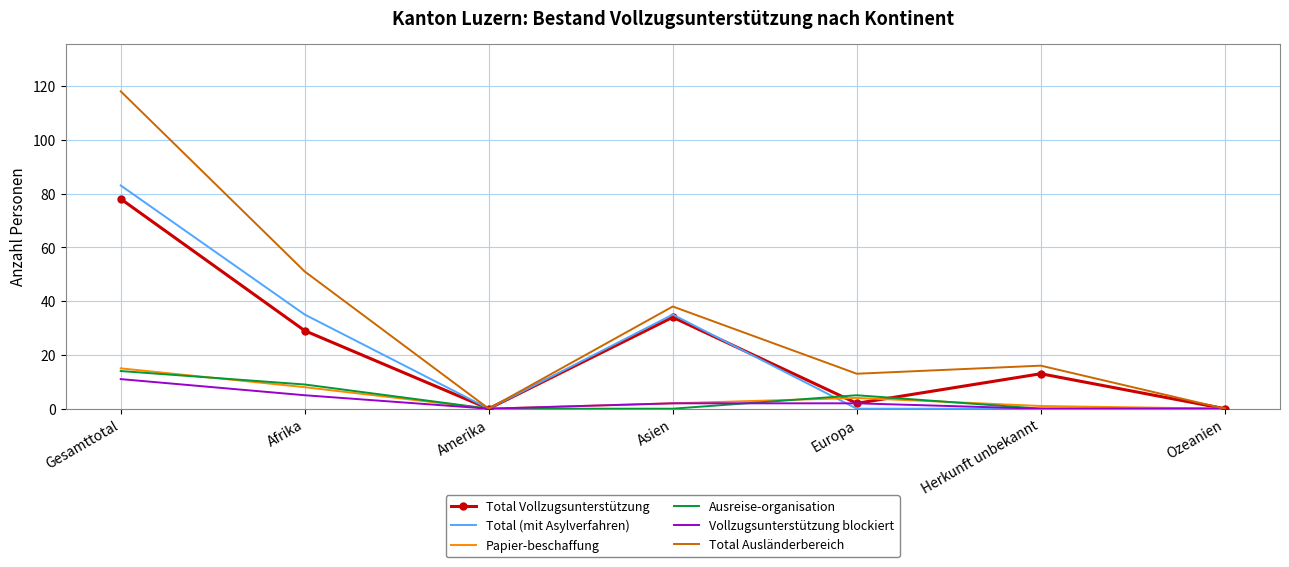

The Total (mit Asylverfahren) series shows 11 at Afrika. True or false?

False